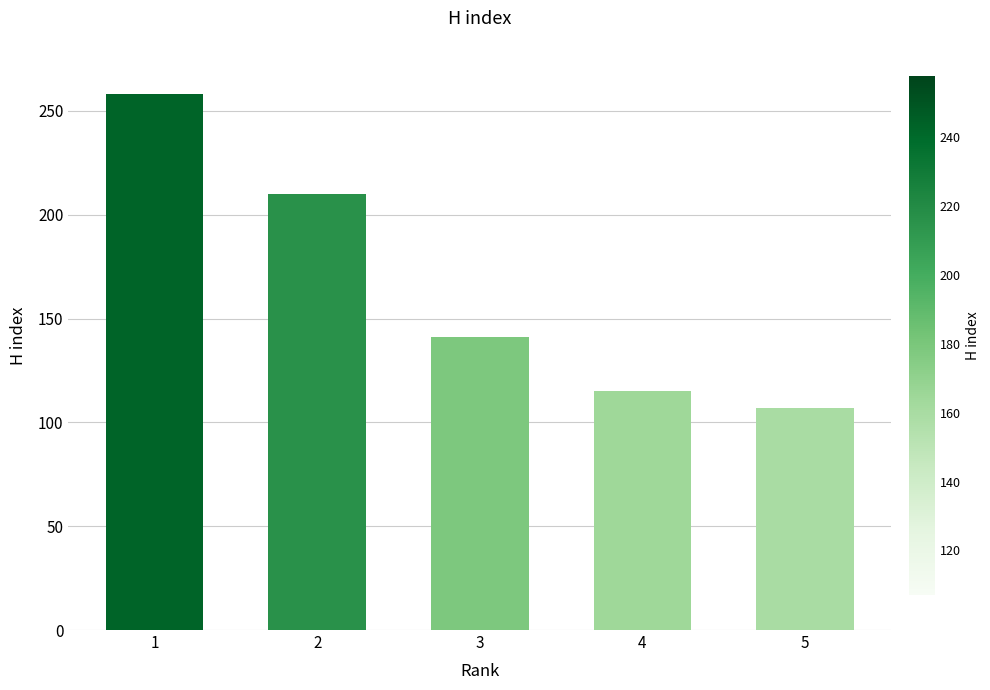

How many data points are less than 141?

2